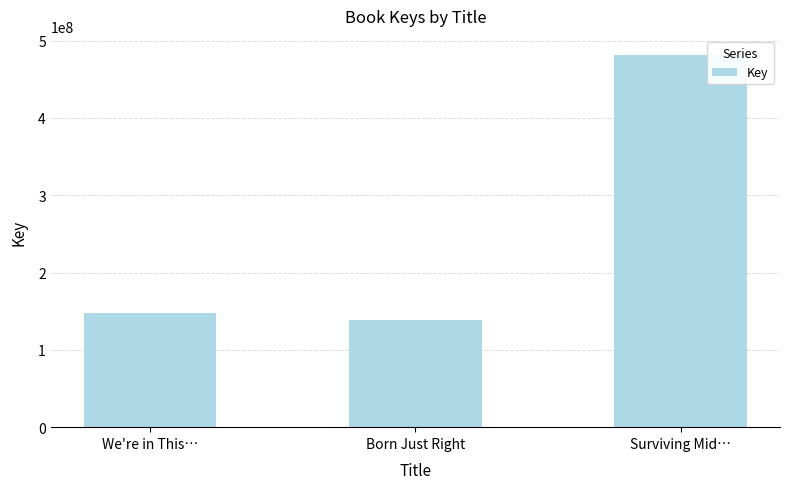

Rank the categories by value from lowest to highest.

Born Just Right, We're in This…, Surviving Mid…